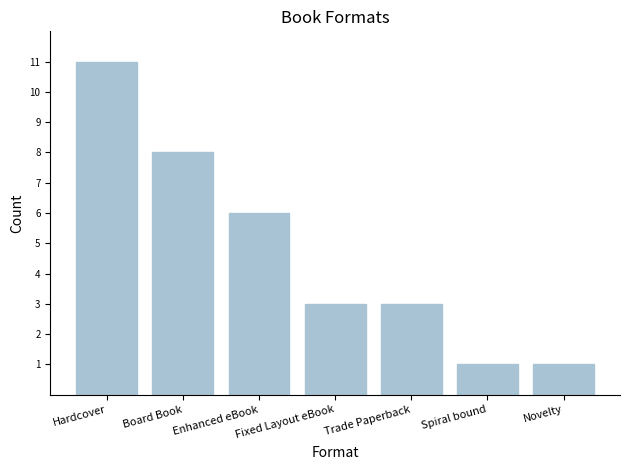

The chart shows a value of 0 at Spiral bound. True or false?

False